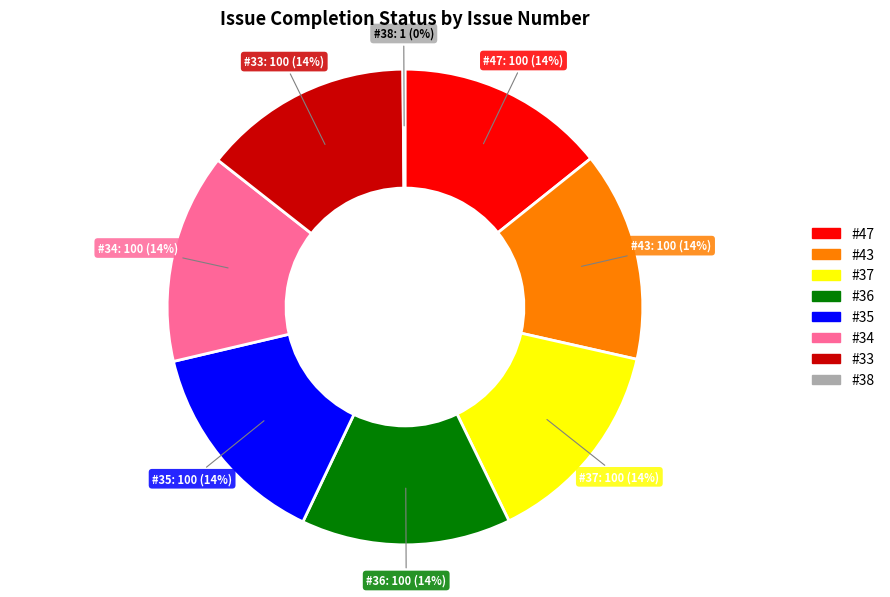

To the nearest percent, what is the average slice percentage?

12%